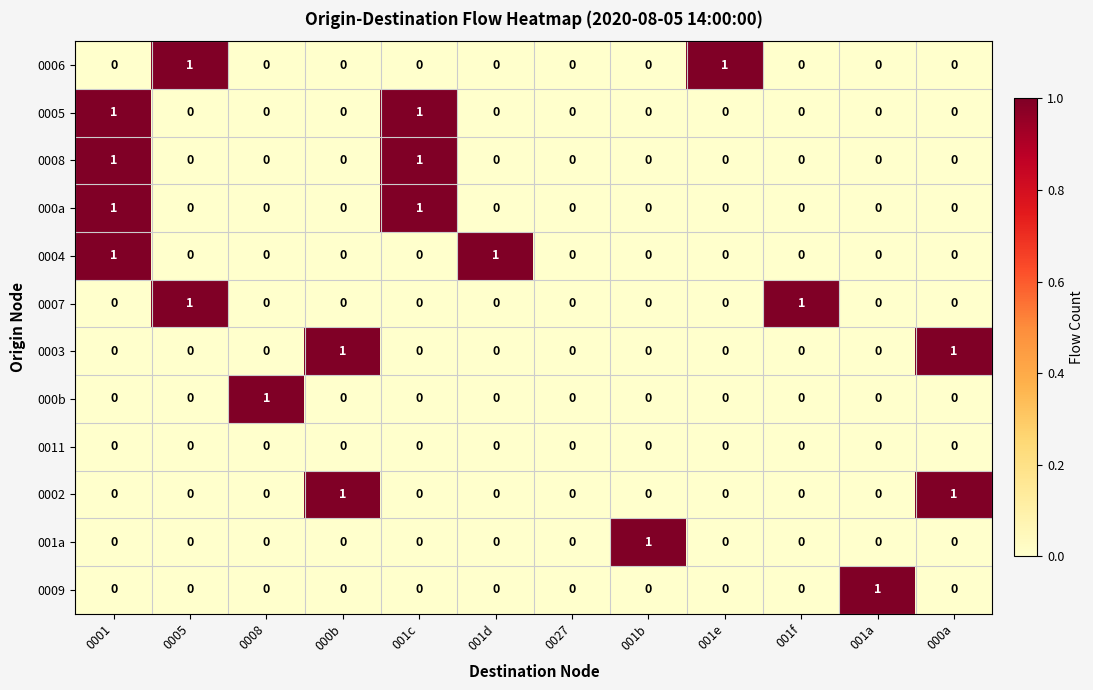

The 000a series shows 0 at 0027. True or false?

True